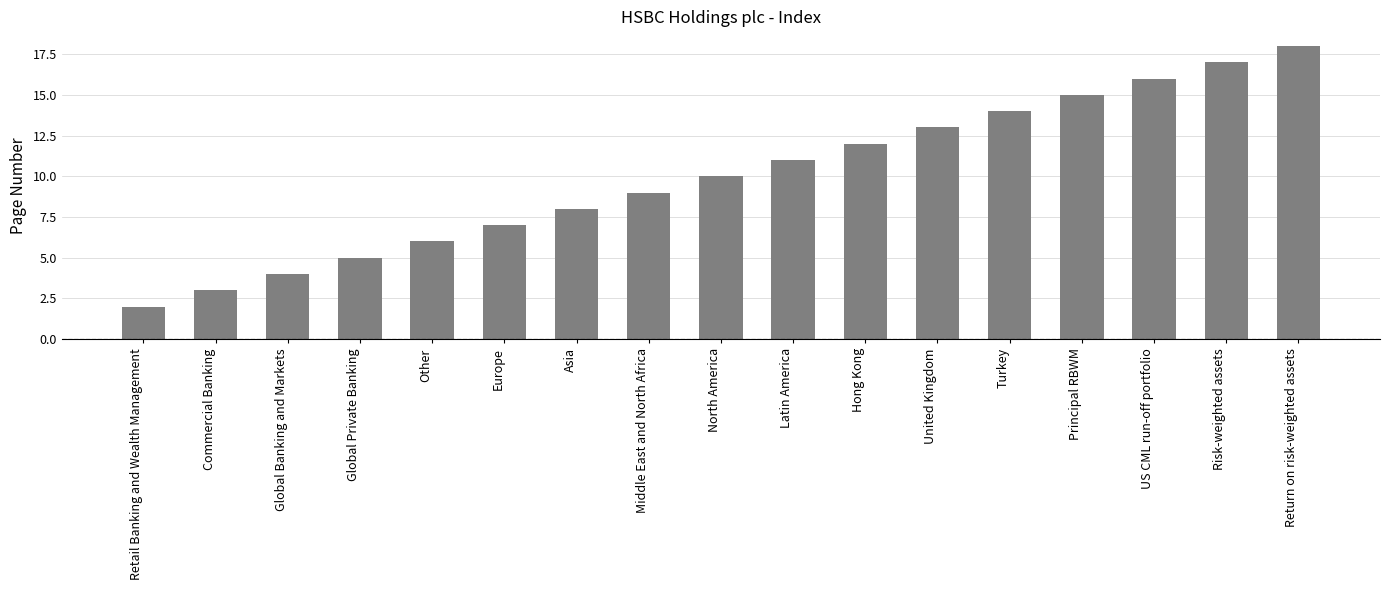

What position from the right is Middle East and North Africa?

10